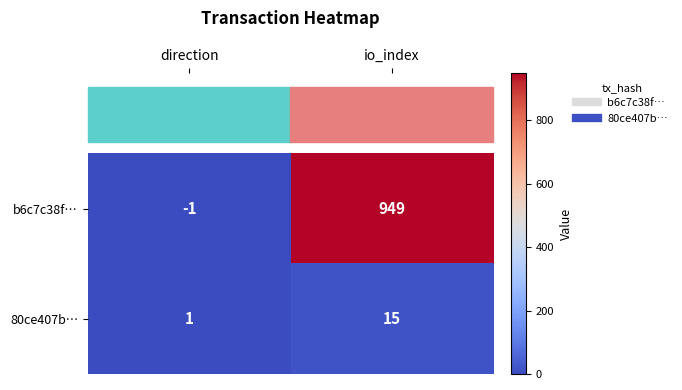

What is the total value across all series at io_index?

964